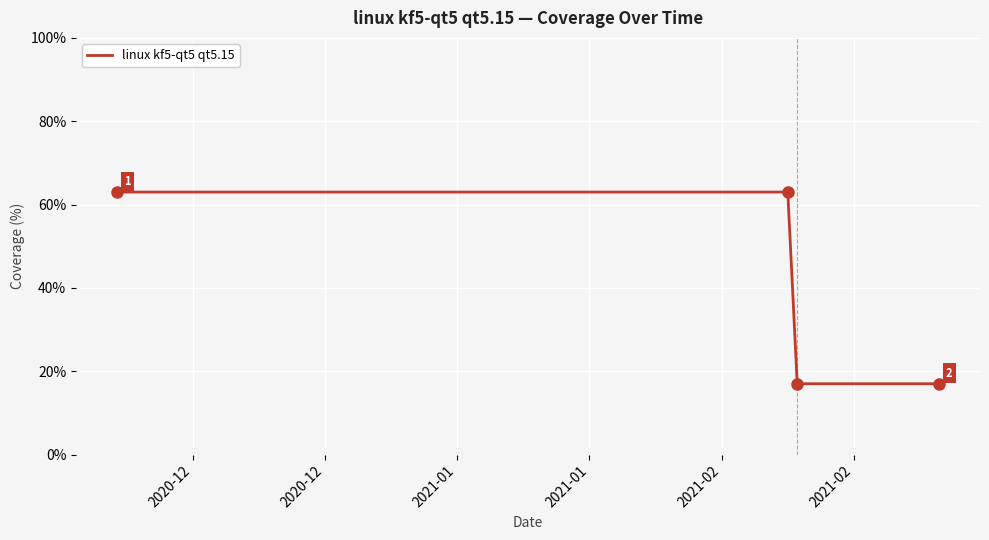

Does the chart display data point markers on the line(s)?

No